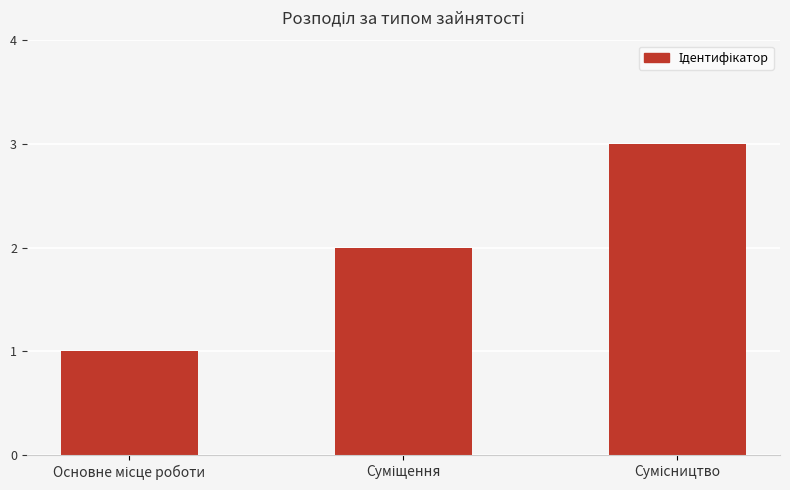

What is the difference between the maximum and second lowest values?

1